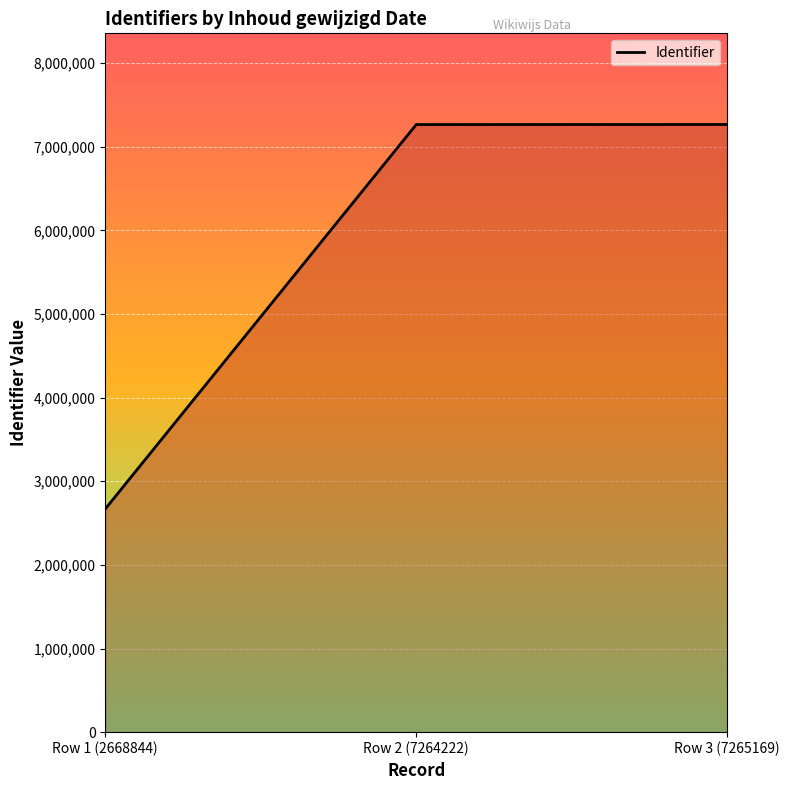

True or false: the data shows 7264222 at Row 2 (7264222).

True